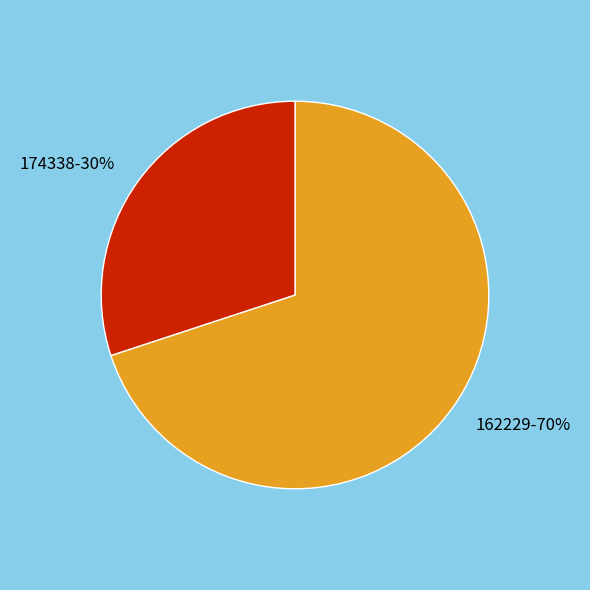

To the nearest percent, what is the difference between the largest and smallest slice percentages?

40%